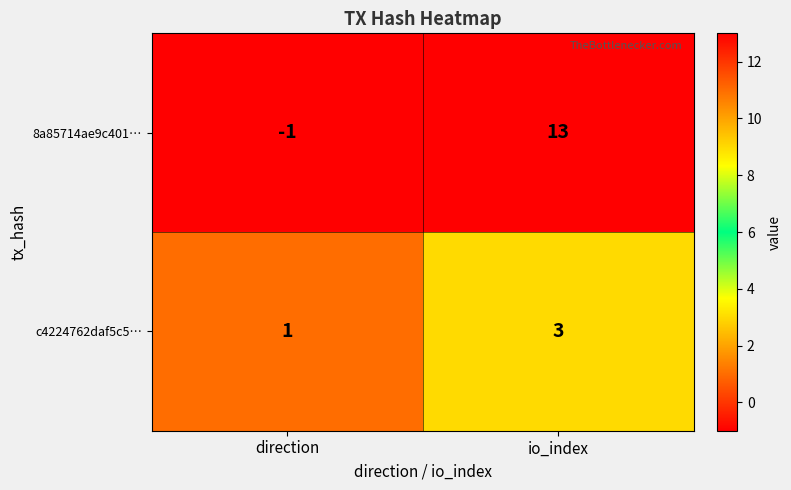

At which label is c4224762daf5c5… closest to 2?

direction